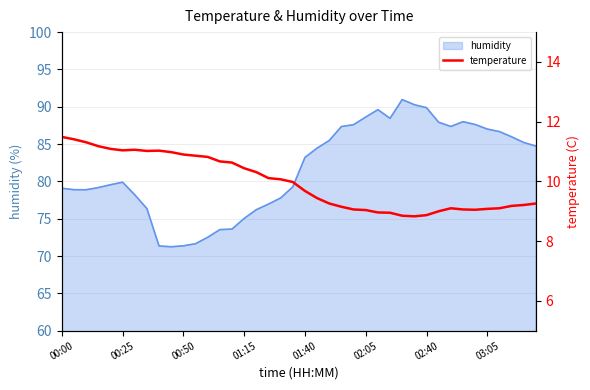

True or false: humidity has a value of 87.0 at 03:05.

True